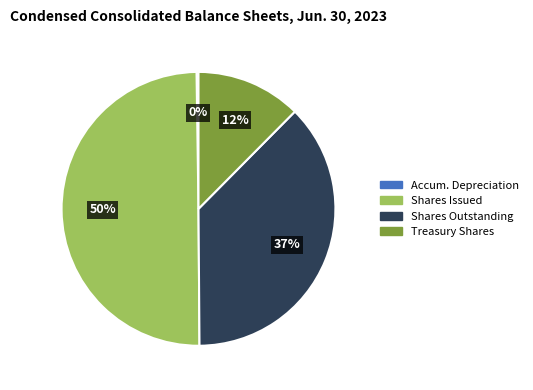

To the nearest percent, what is the average slice percentage?

25%